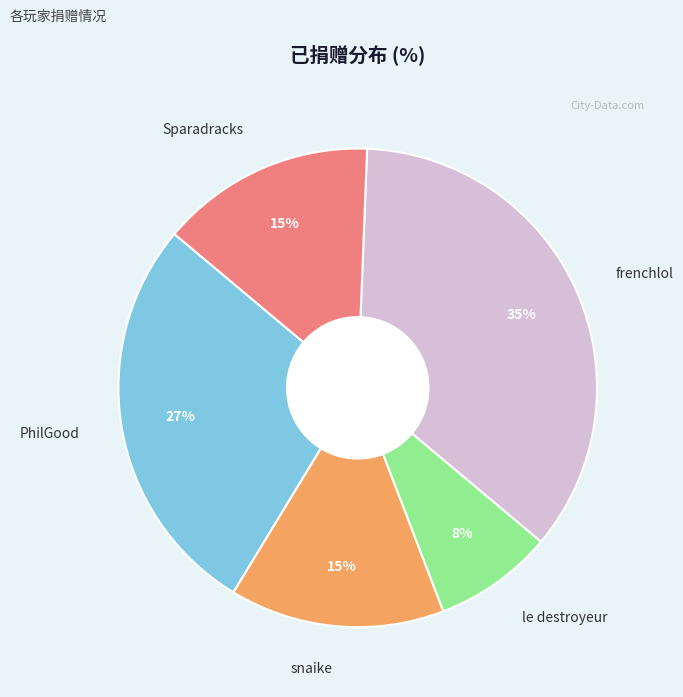

Count the number of slices in the pie.

5